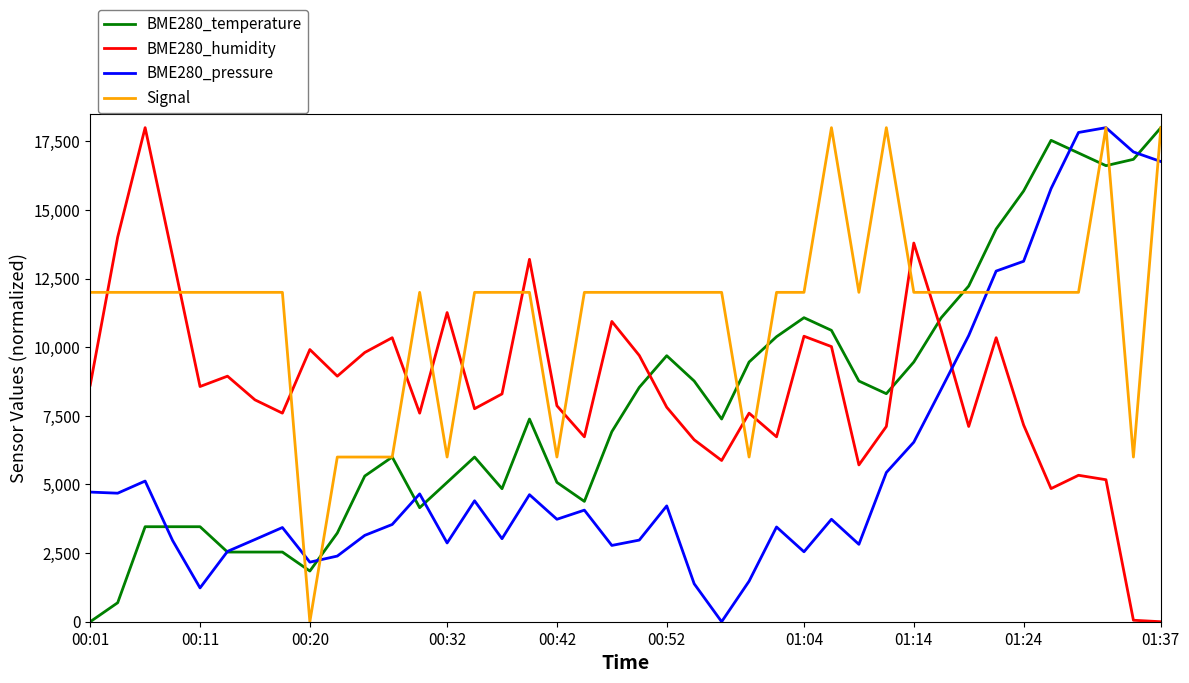

True or false: BME280_humidity and BME280_pressure intersect in this chart.

True